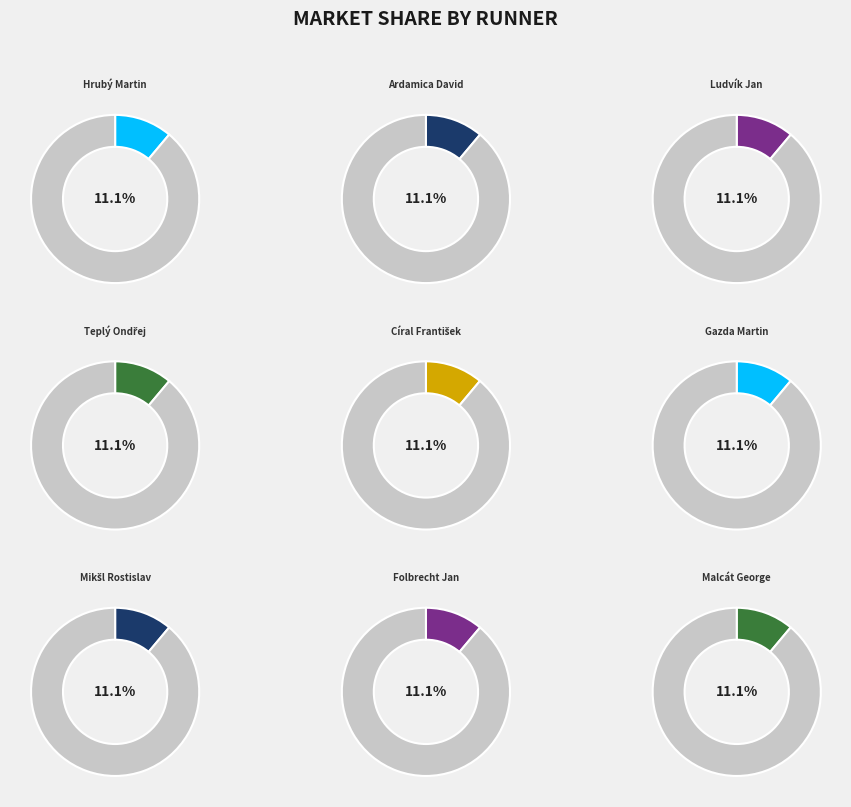

True or false: Ludvík Jan accounts for 16% of the total.

False